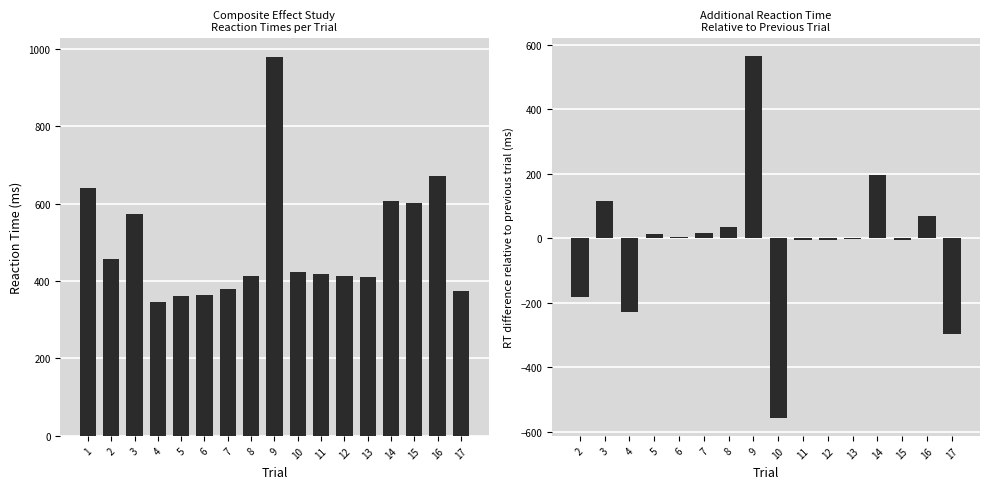

What is the value of the 17th bar from the left?

375